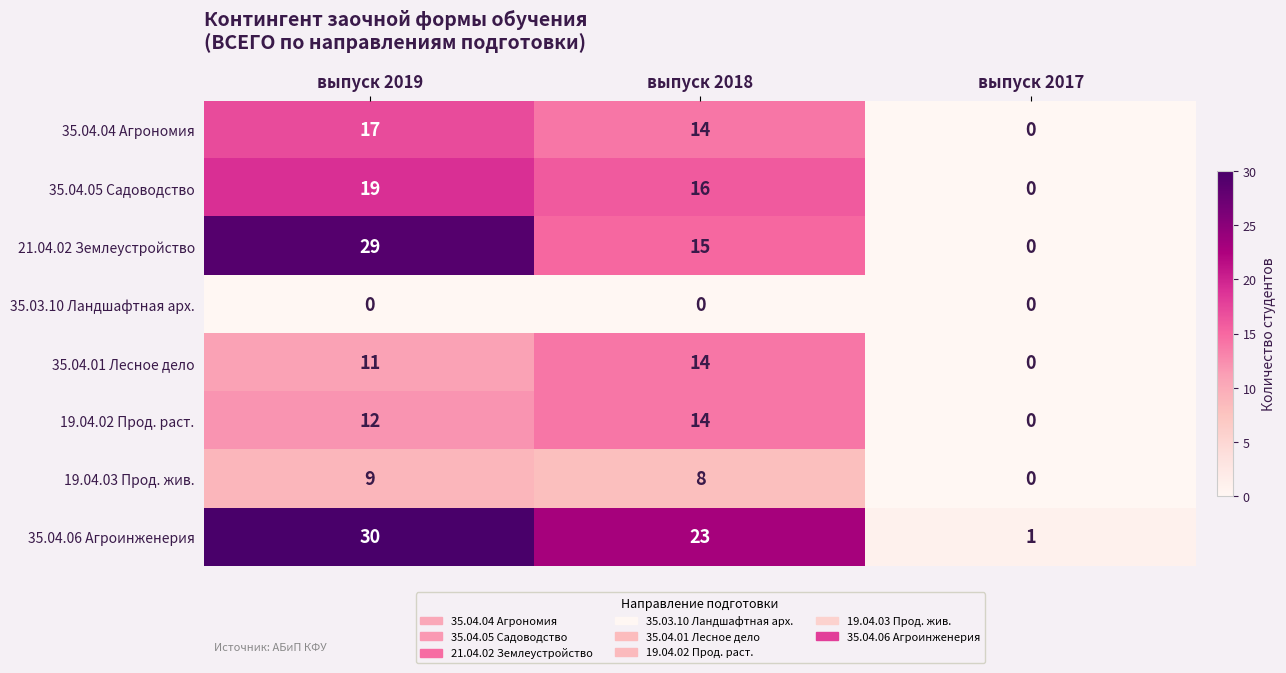

Rank the series at выпуск 2019 from lowest to highest value.

35.03.10 Ландшафтная арх., 19.04.03 Прод. жив., 35.04.01 Лесное дело, 19.04.02 Прод. раст., 35.04.04 Агрономия, 35.04.05 Садоводство, 21.04.02 Землеустройство, 35.04.06 Агроинженерия